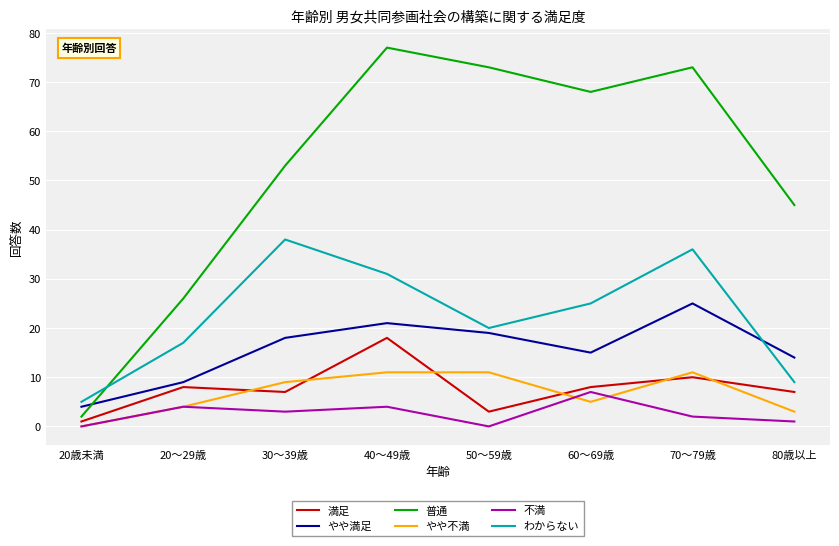

At how many categories does at least one series exceed 31?

6